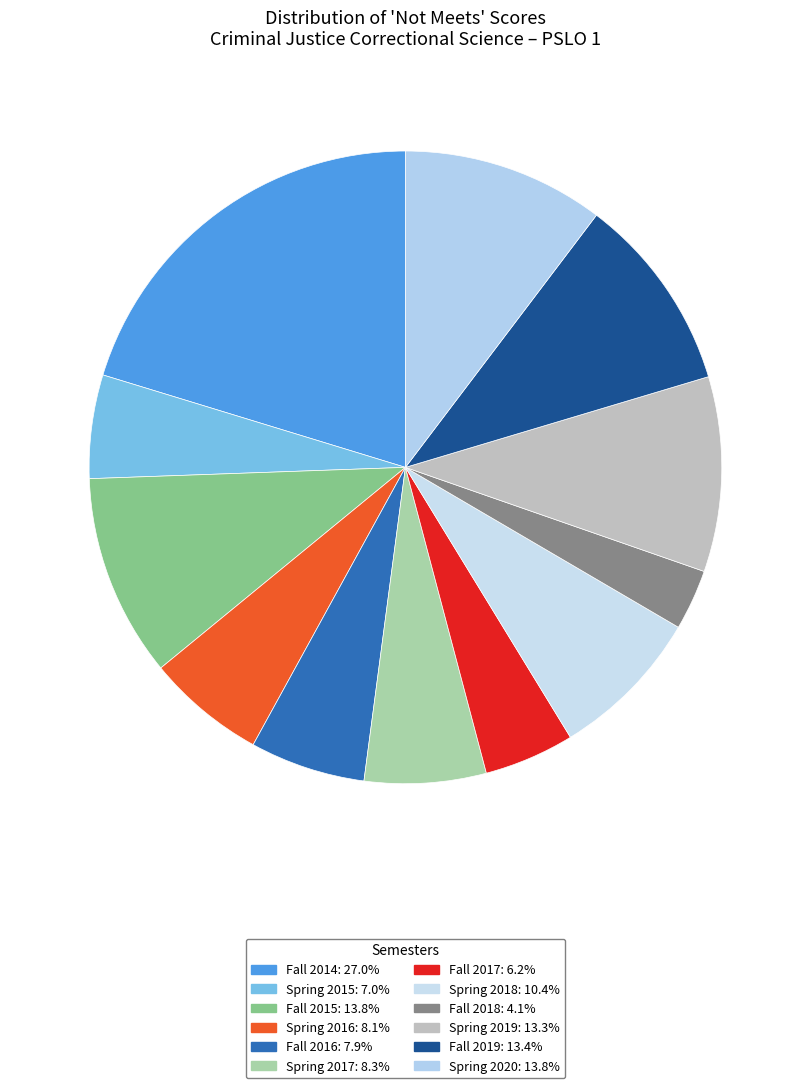

Rank the categories by value from lowest to highest.

Fall 2018, Fall 2017, Spring 2015, Fall 2016, Spring 2016, Spring 2017, Spring 2018, Spring 2019, Fall 2019, Spring 2020, Fall 2015, Fall 2014